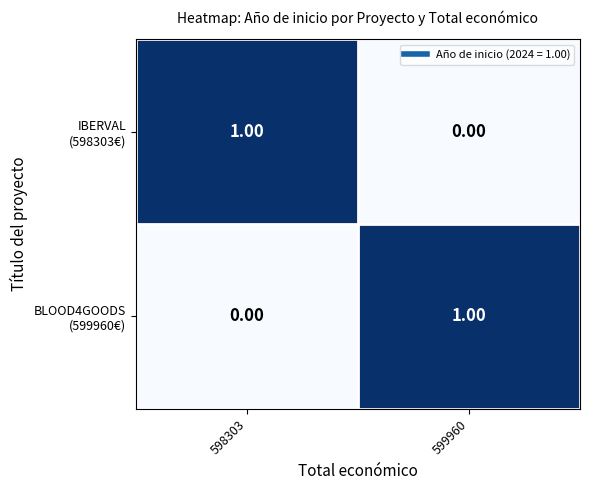

How many data points does each series have?

2